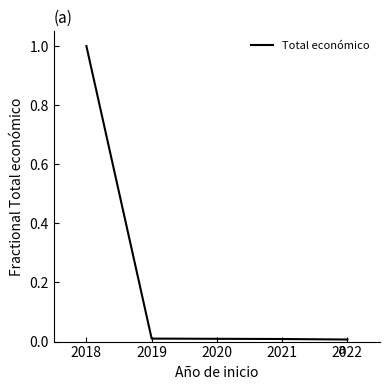

Which category has the highest value across all series?

2018